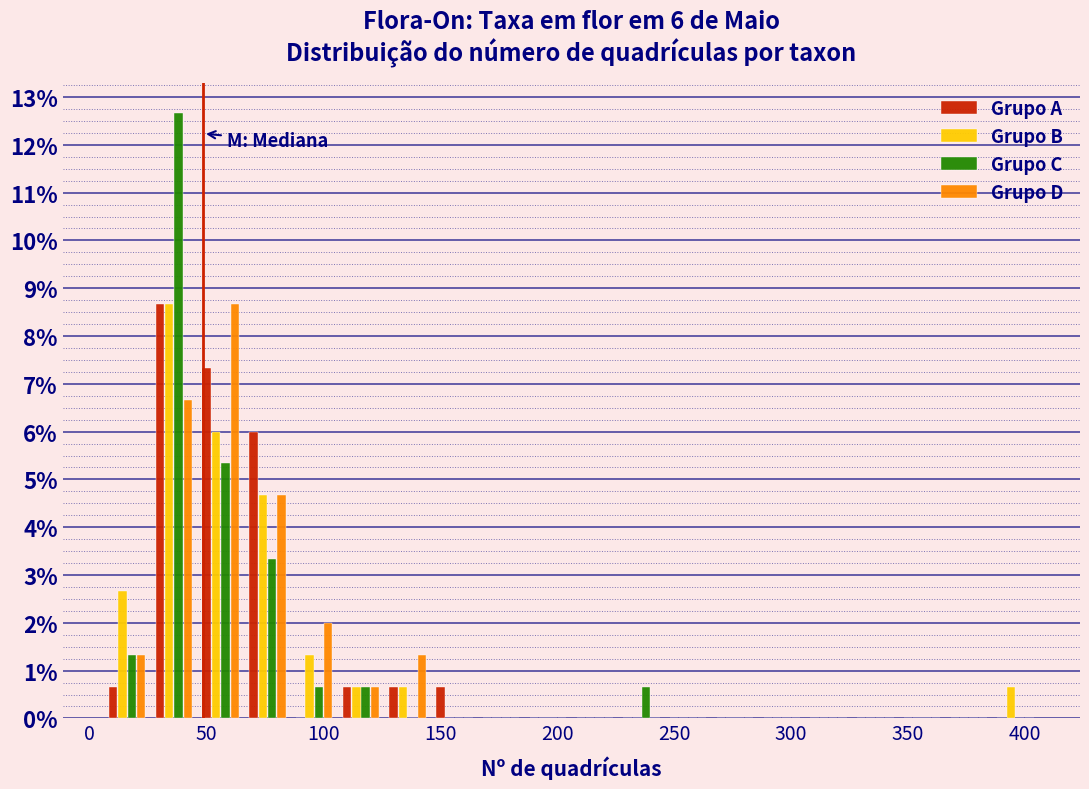

In the Grupo A series, which range on the x-axis has the tallest bar?

26 to 46